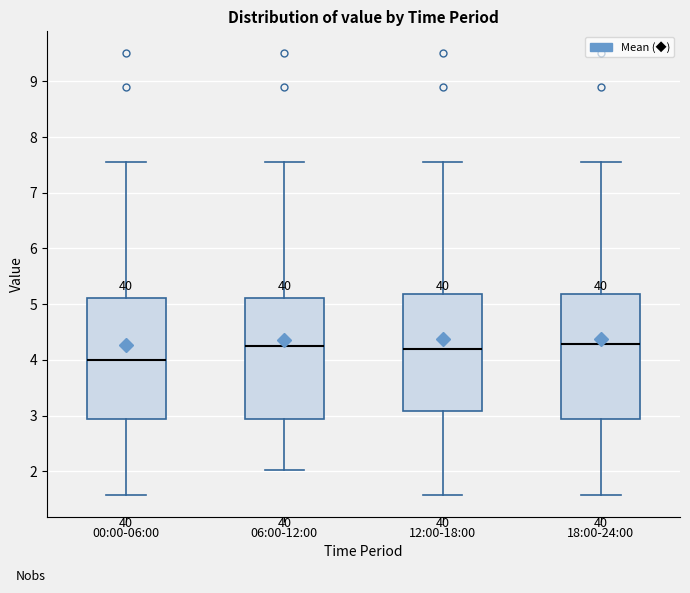

Reading left to right, transcribe this box plot: for each box, give where its median line is, the range the box spans, and where its two whiskers end, as read against the y-axis. The values are not printed on the chart, so give them approximately, as read against the axis.

00:00-06:00: median 4.0, box 2.9 to 5.1, whiskers 1.6 to 7.6
06:00-12:00: median 4.3, box 2.9 to 5.1, whiskers 2.0 to 7.6
12:00-18:00: median 4.2, box 3.1 to 5.2, whiskers 1.6 to 7.6
18:00-24:00: median 4.3, box 2.9 to 5.2, whiskers 1.6 to 7.6